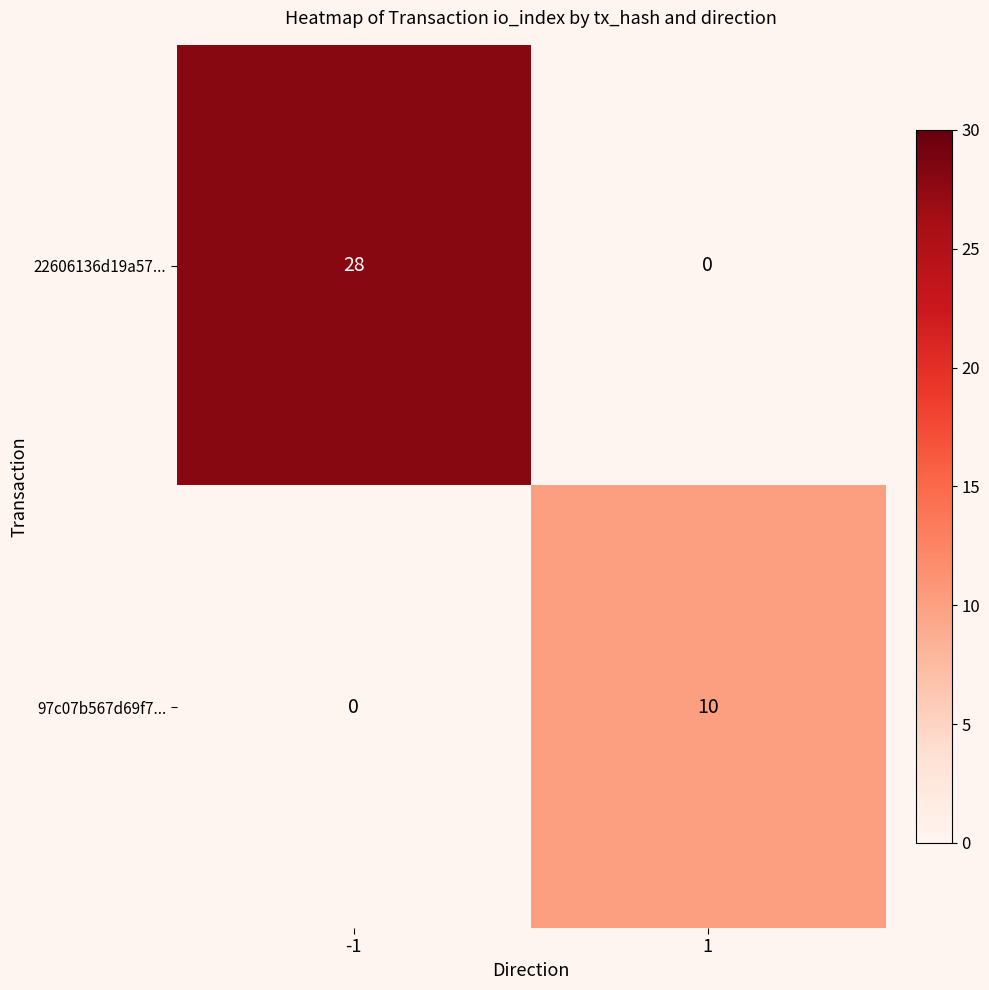

How many categories are shown in the chart?

2